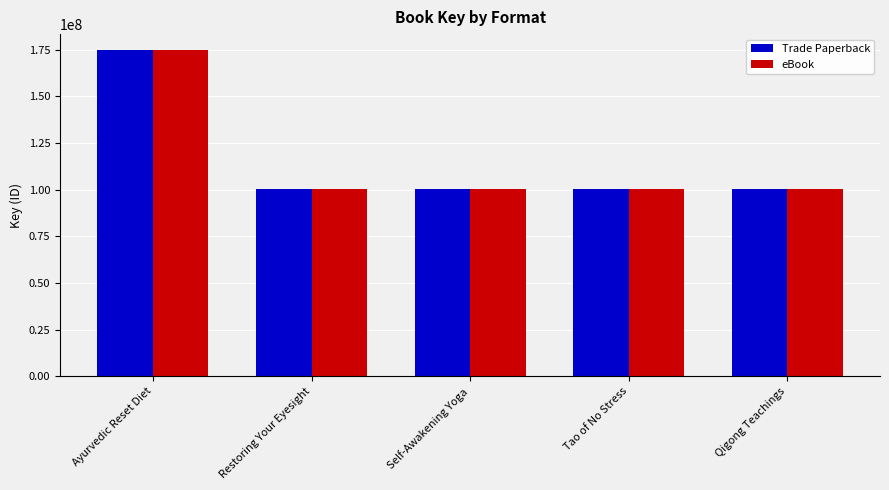

At how many categories does at least one series exceed 143594483?

1